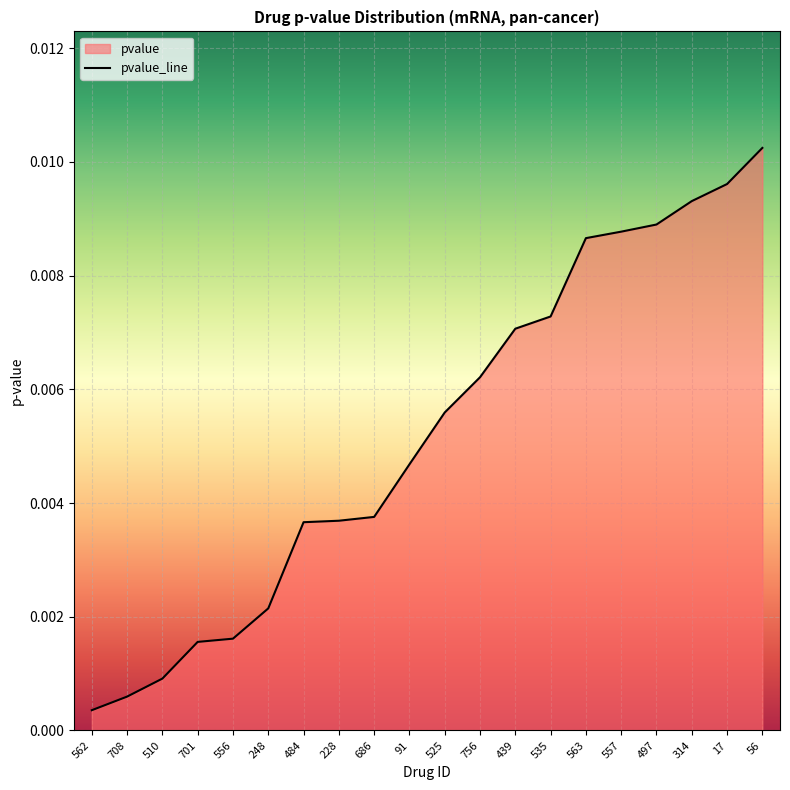

What is the sum of all values?

0.1